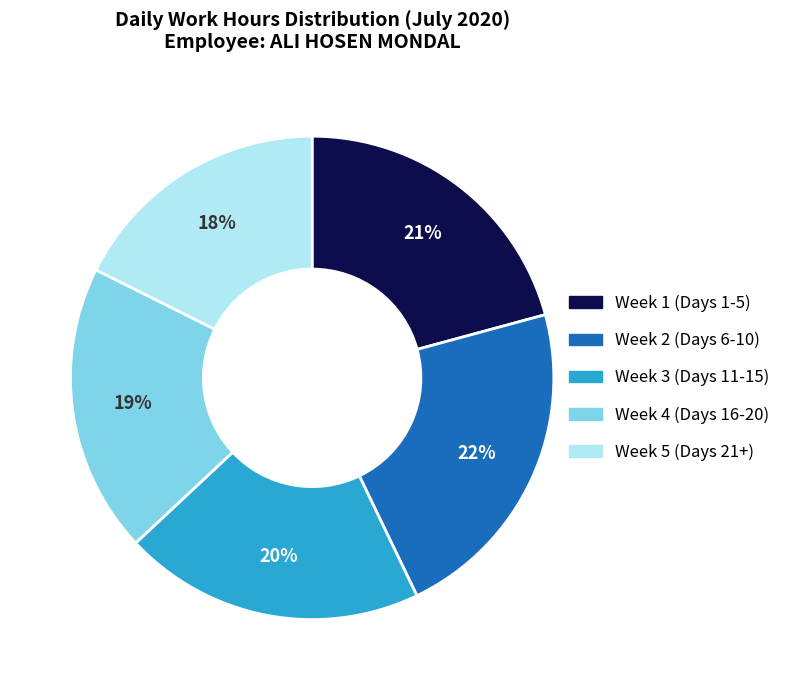

Is there any slice that represents more than half of the pie?

No